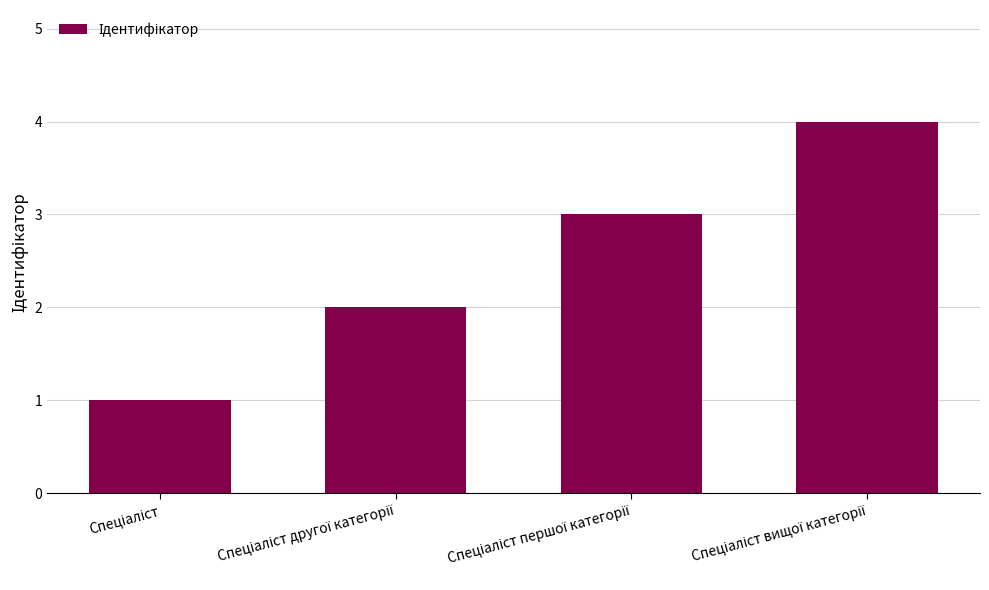

Reading left to right, list all the values displayed in this chart.

1	2	3	4